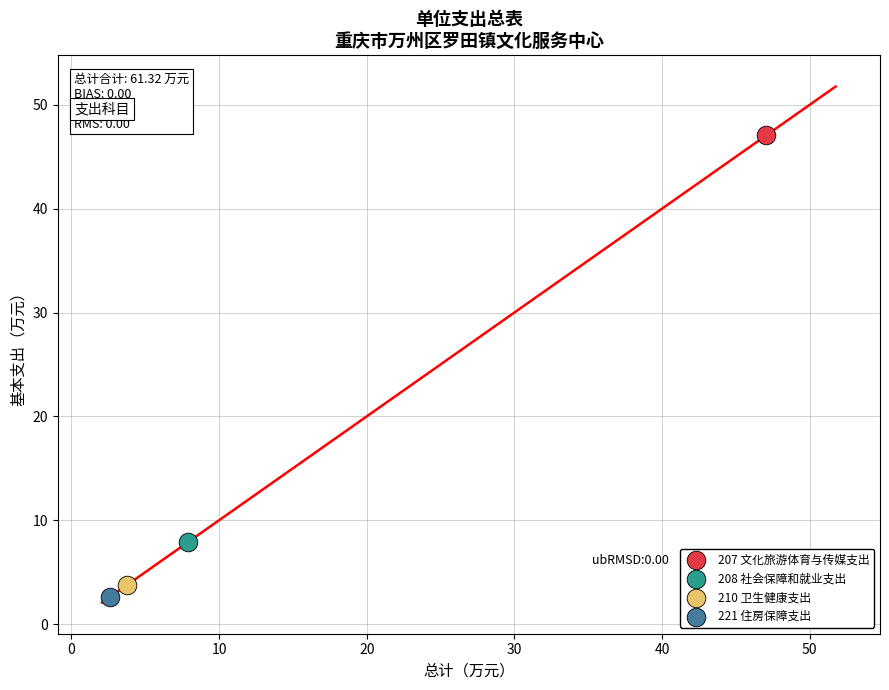

Which series contains the lowest Y value?

221 住房保障支出